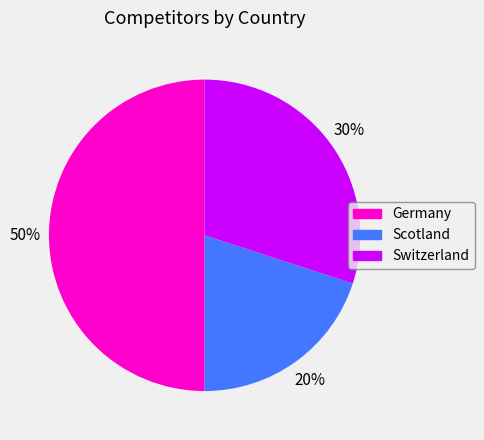

True or false: Switzerland accounts for 35% of the total.

False